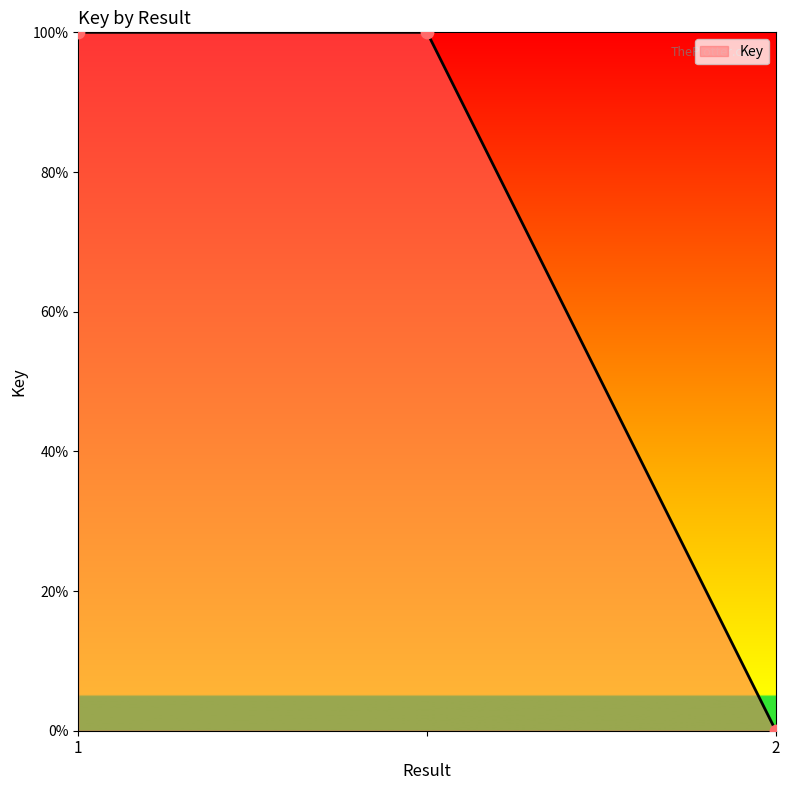

What is the greatest value displayed?

100